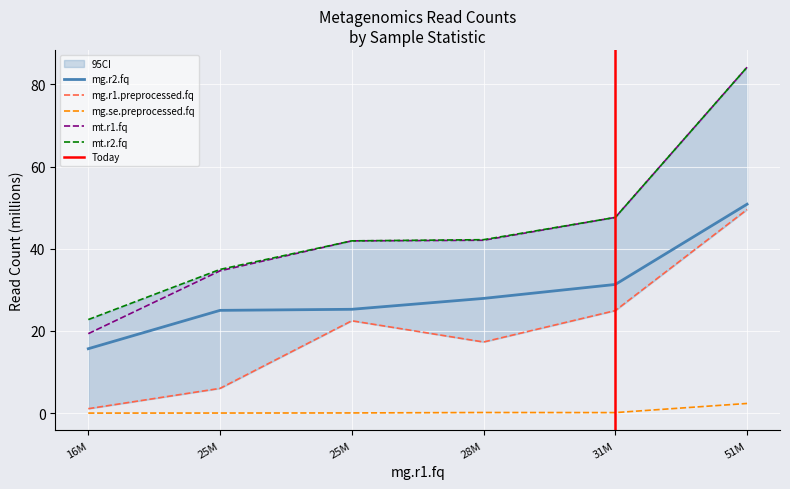

What is the difference between the highest and lowest values at 16M?

22.8